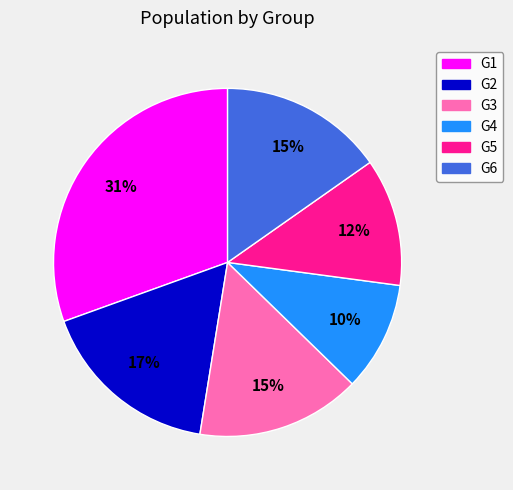

Count the number of slices in the pie.

6